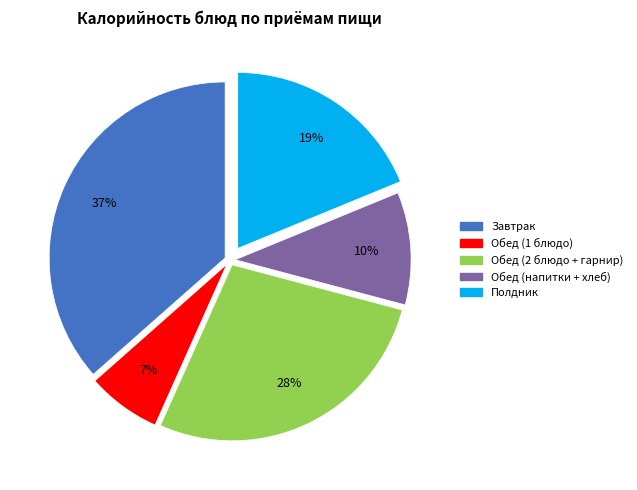

Is there any slice that represents more than half of the pie?

No